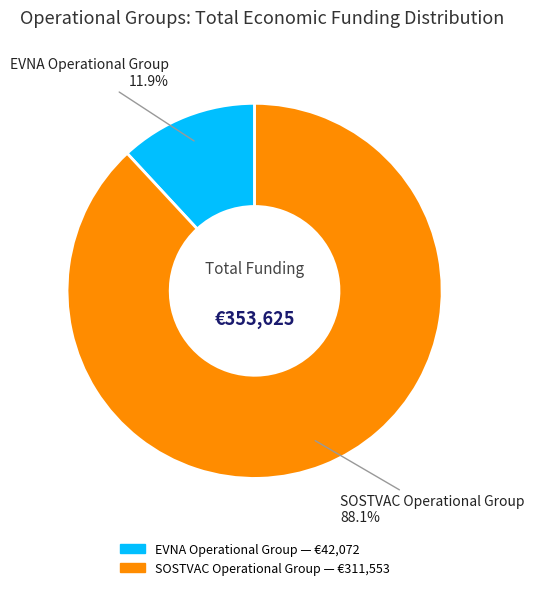

What is the majority slice?

SOSTVAC Operational Group